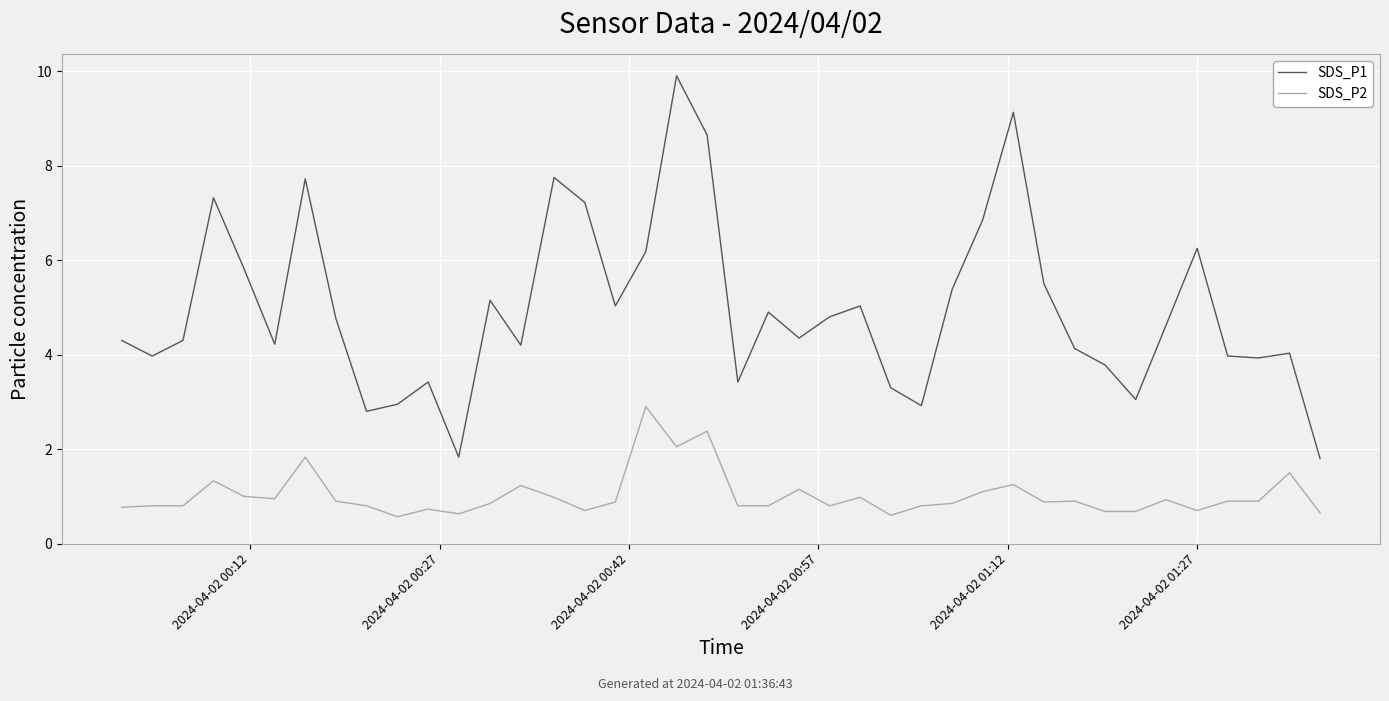

How many lines are shown in the chart?

2